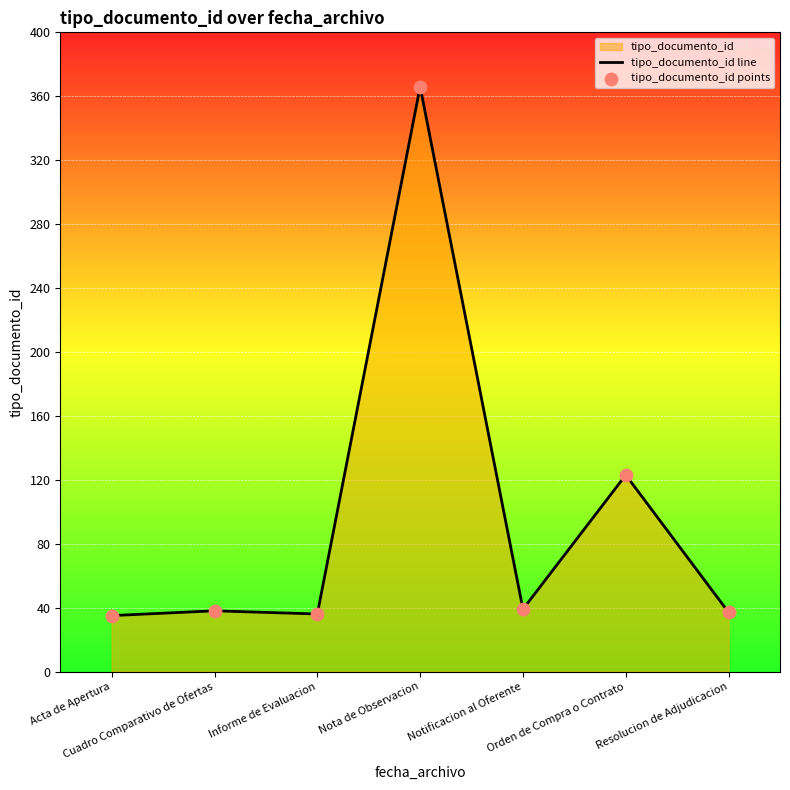

What is the maximum value shown in the chart?

366